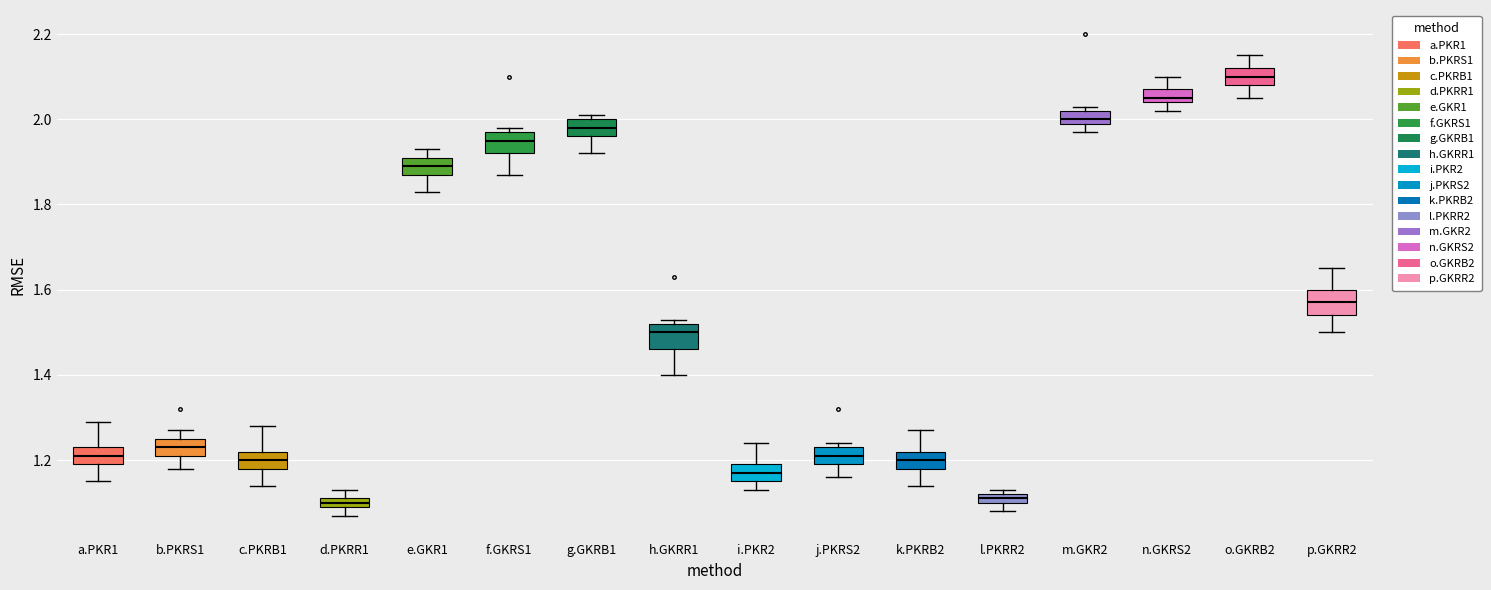

Where does the lower whisker of the box for b.PKRS1 end on the y-axis? The values are not printed on the chart, so give them approximately, as read against the axis.

1.18